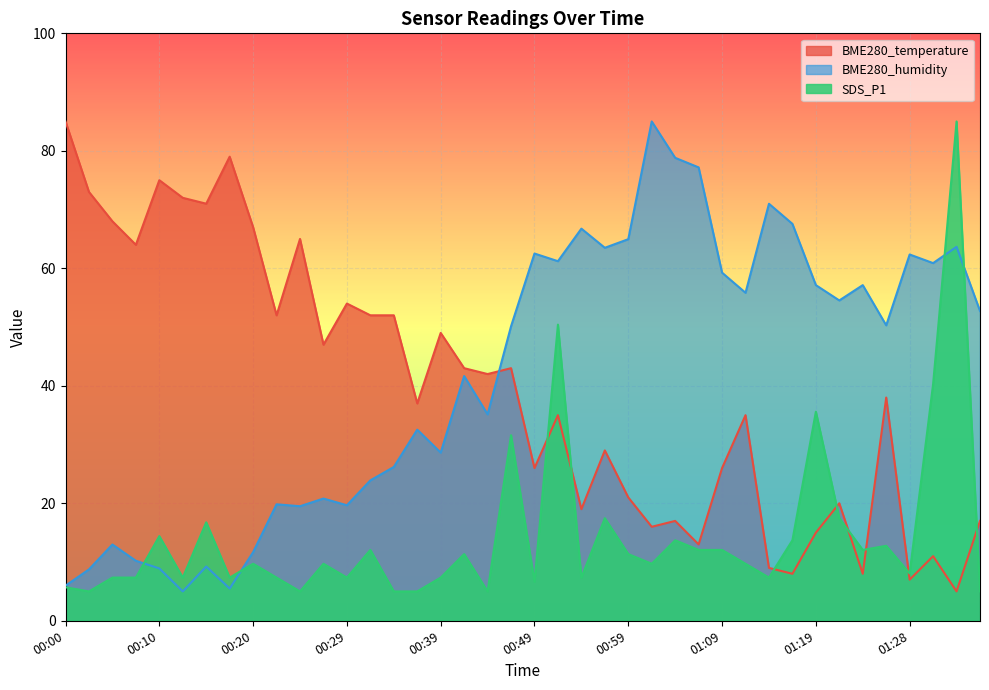

How many lines are shown in the chart?

3